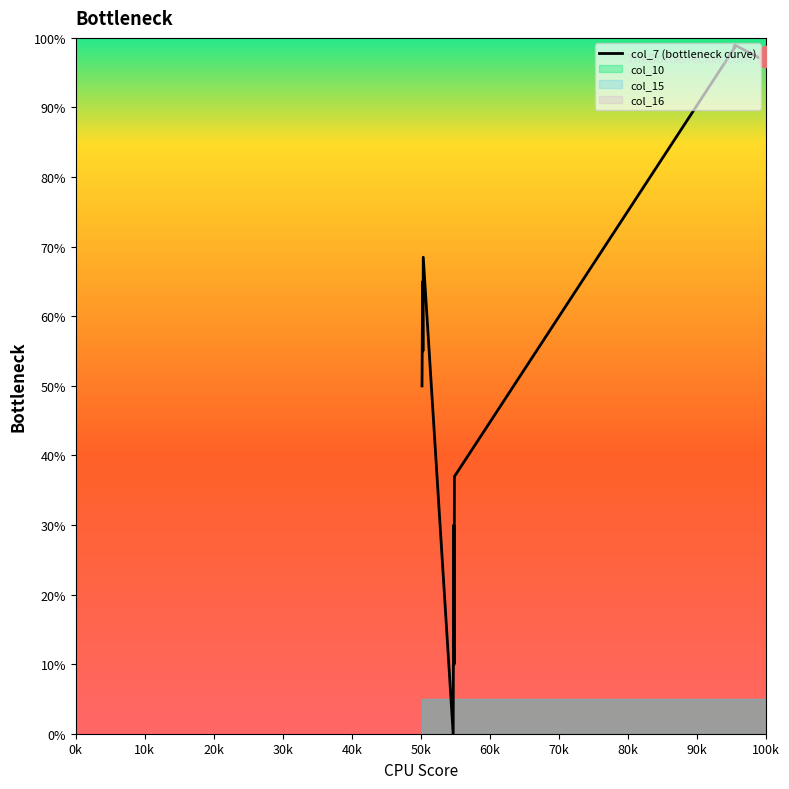

Approximately how many times larger is the value at 15 compared to 20k?

1.8